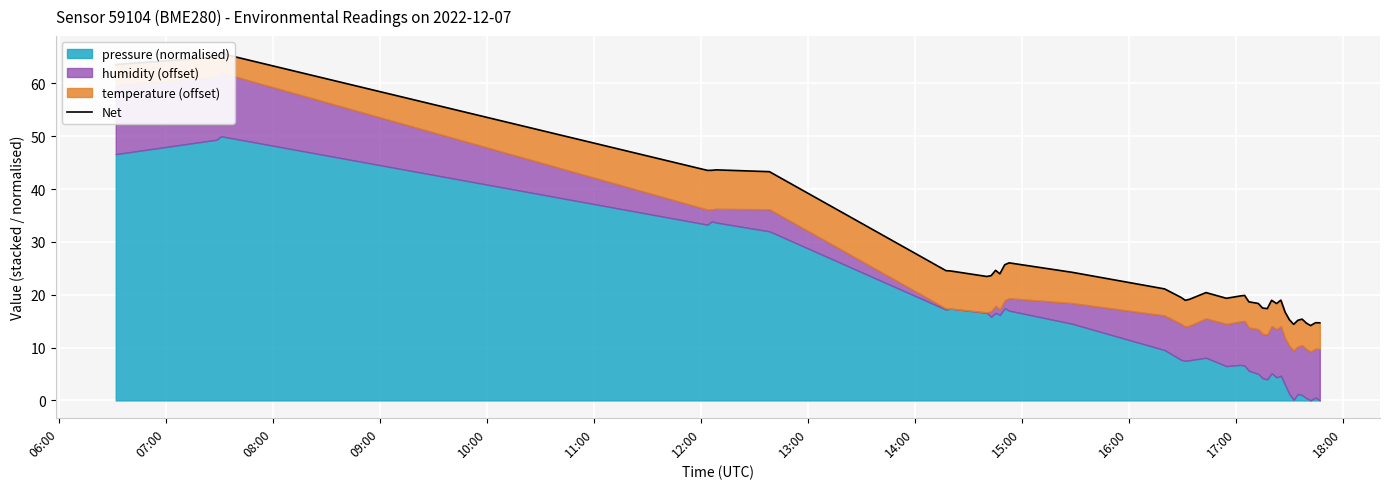

How many lines are shown in the chart?

1